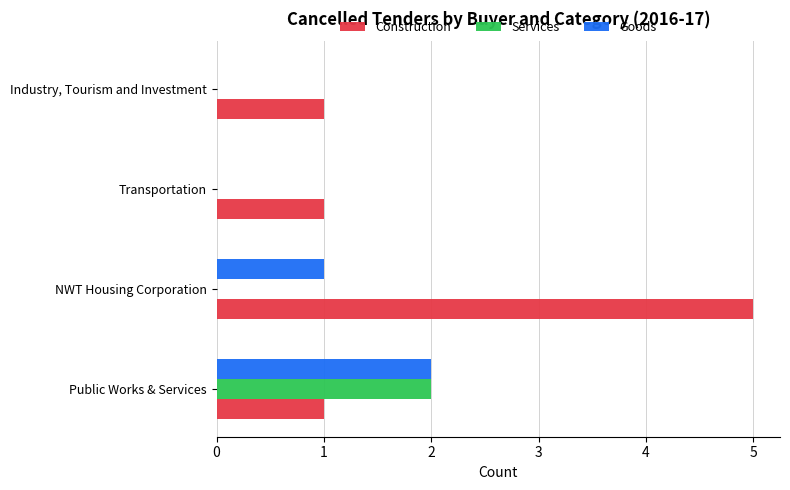

True or false: Construction has a value of 2 at Public Works & Services.

False